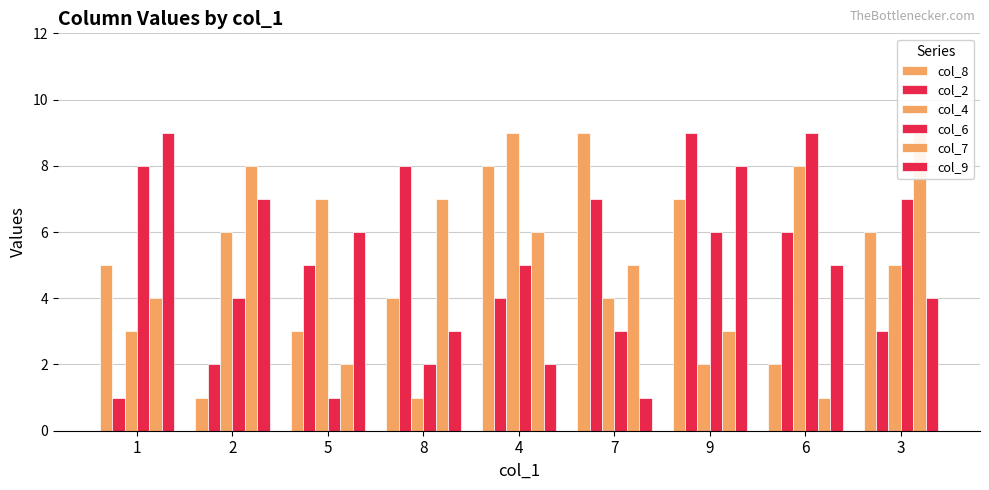

At which category is the sum across all series the highest?

9